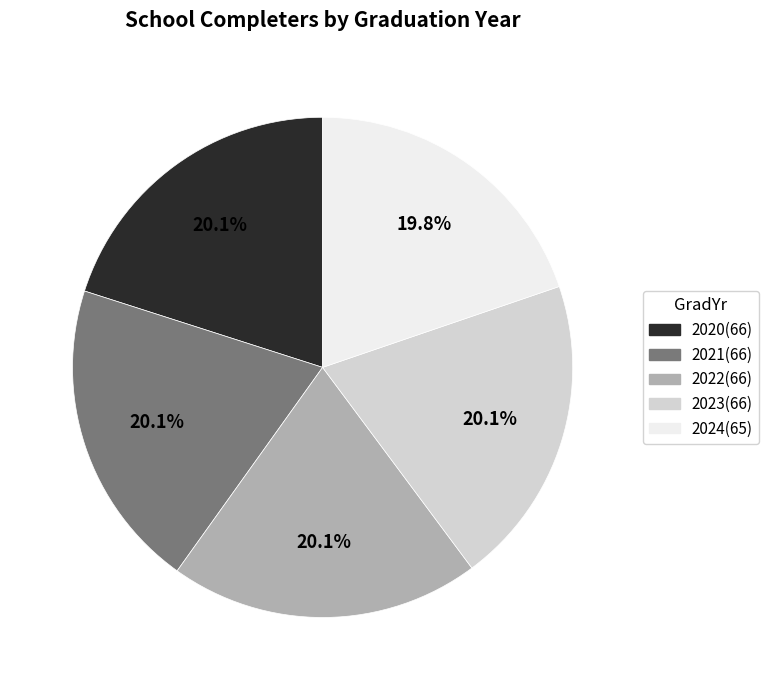

To the nearest percent, what is the combined percentage of 2023 and 2020?

40%